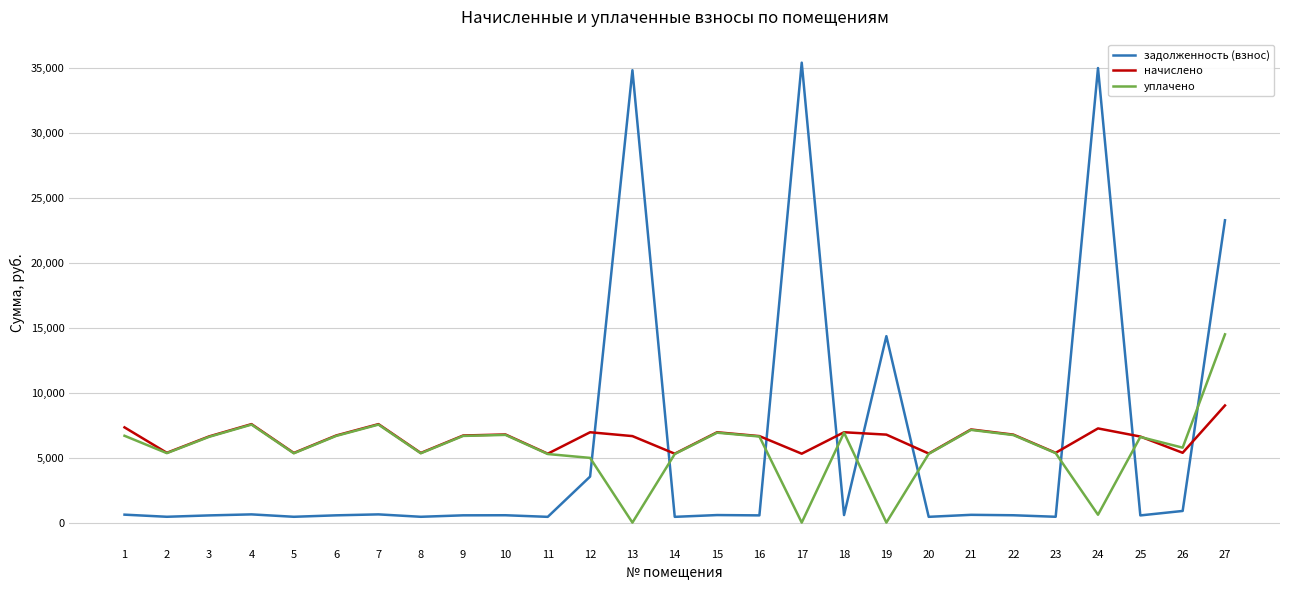

What is the lowest value of the начислено series?

5306.8